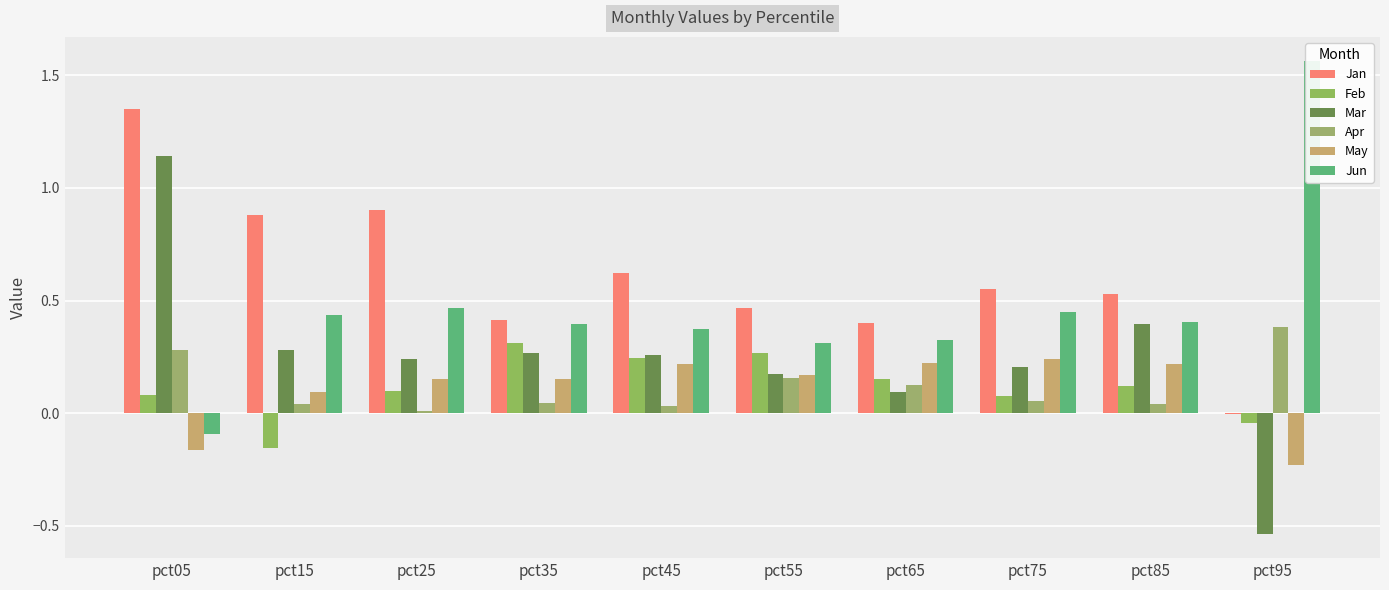

What is the maximum value shown in the chart?

1.6